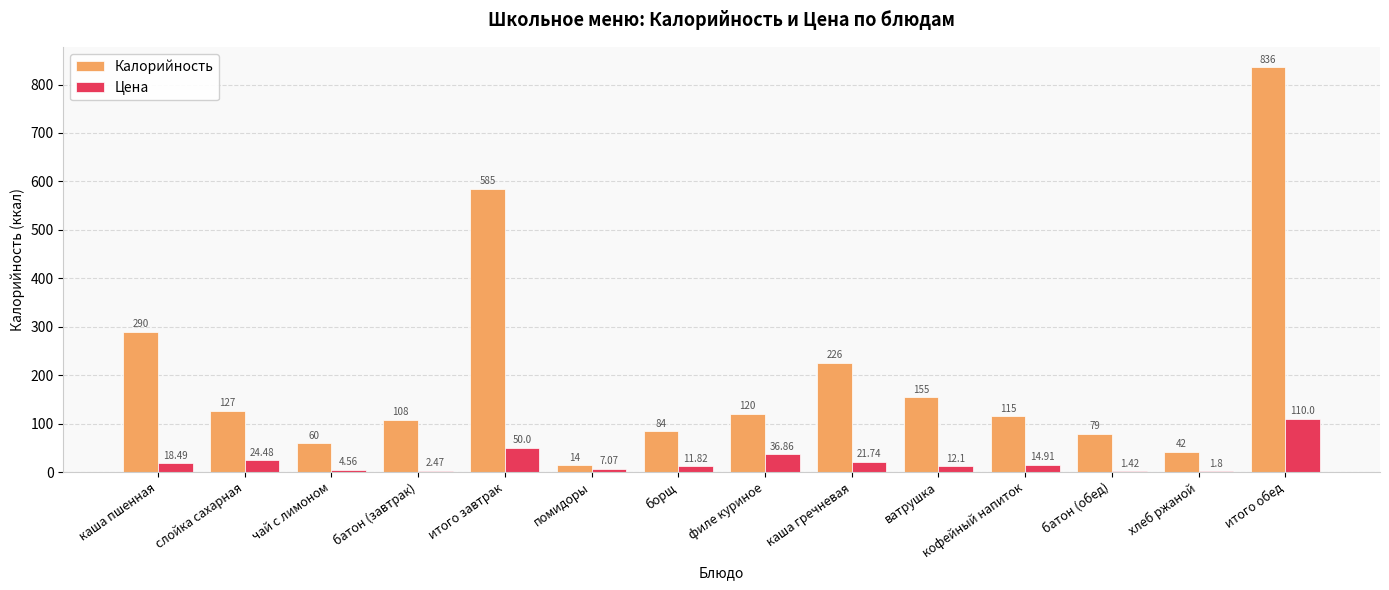

Between итого завтрак and кофейный напиток, which series saw the biggest shift?

Калорийность